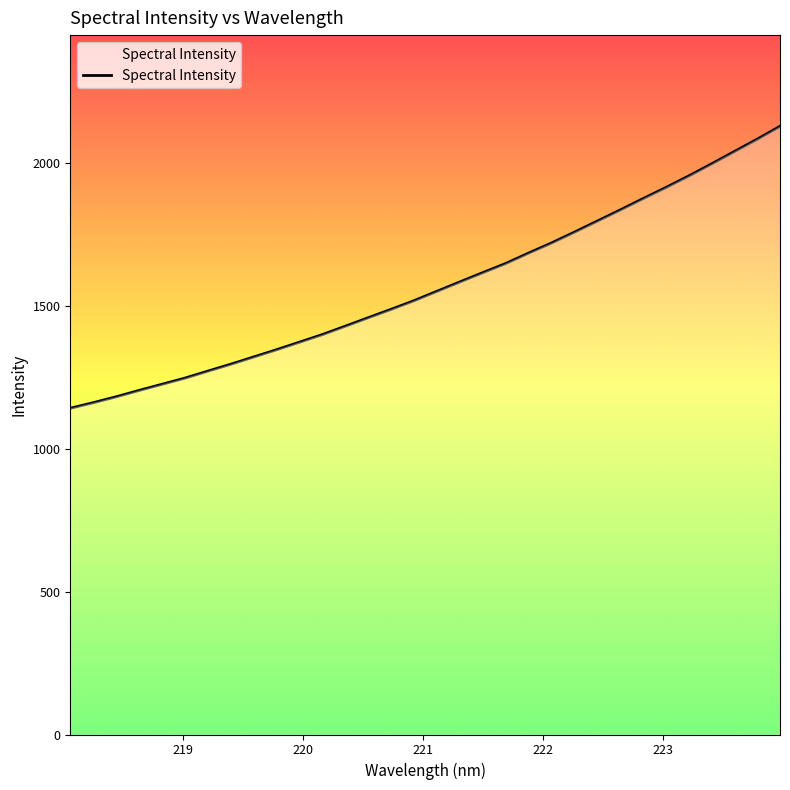

What is the minimum value shown in the chart?

1142.3